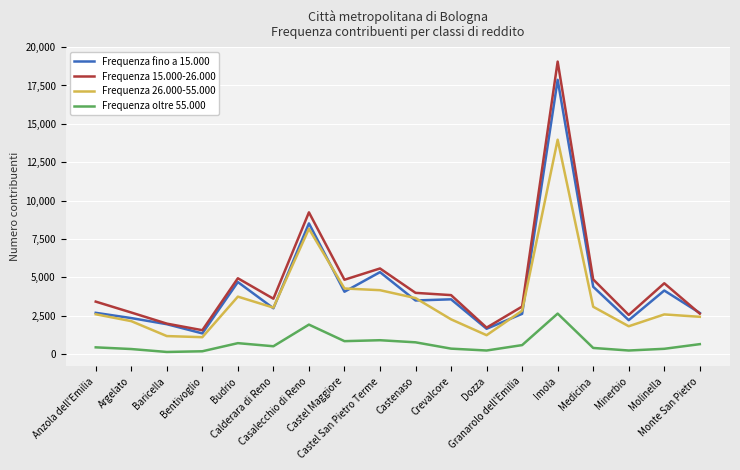

Where is the first local maximum for Frequenza fino a 15.000?

Budrio